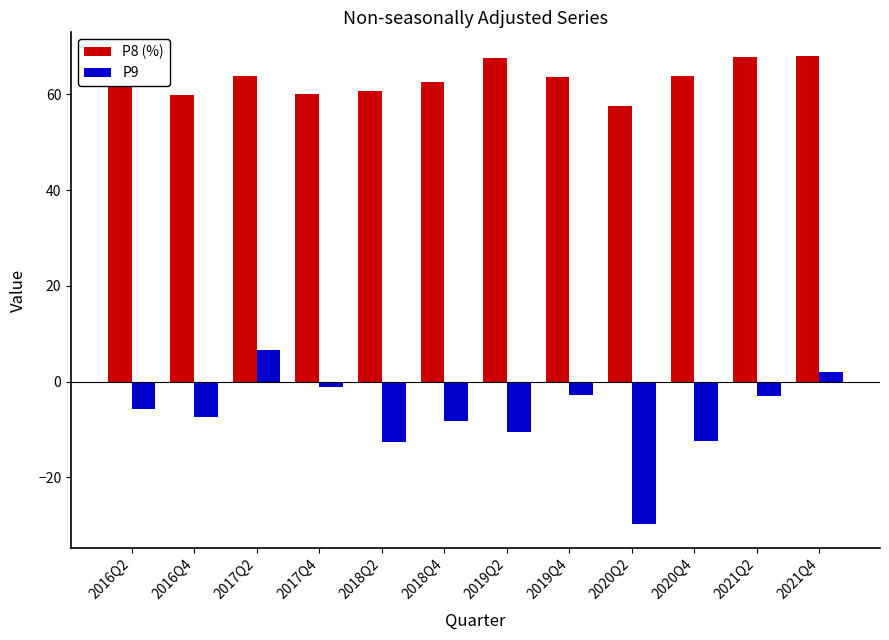

What is the approximate value of P9 at 2017Q2?

6.6